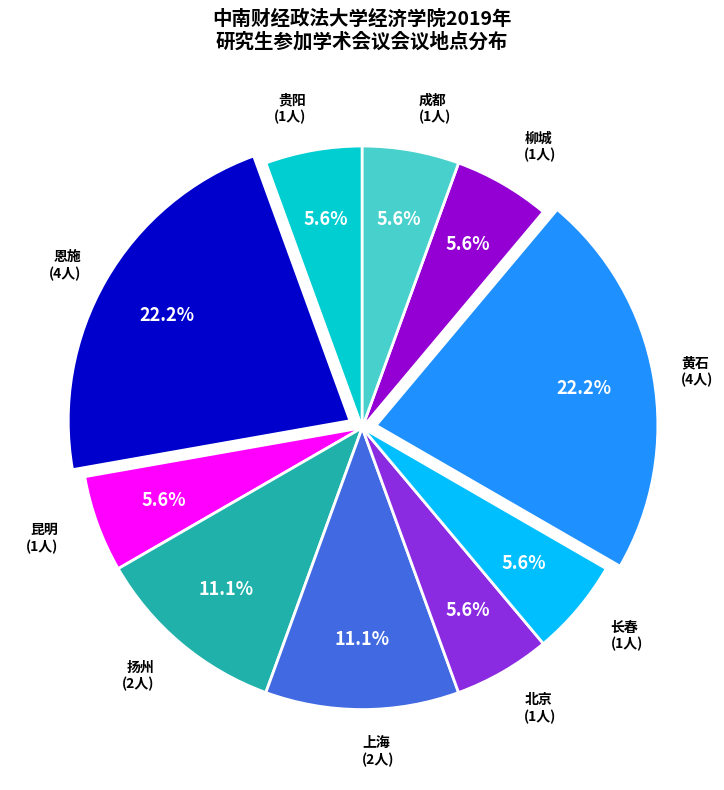

Is 上海 the majority of the pie?

No